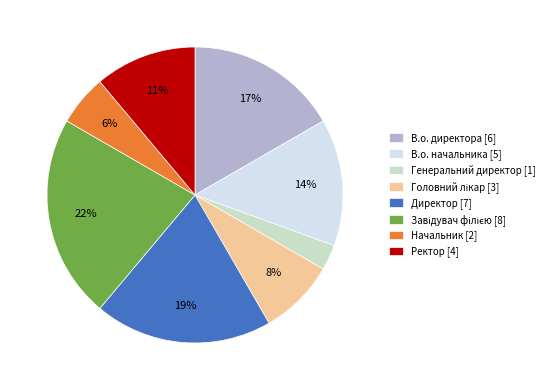

To the nearest percent, what is the difference between the largest and smallest slice percentages?

19%